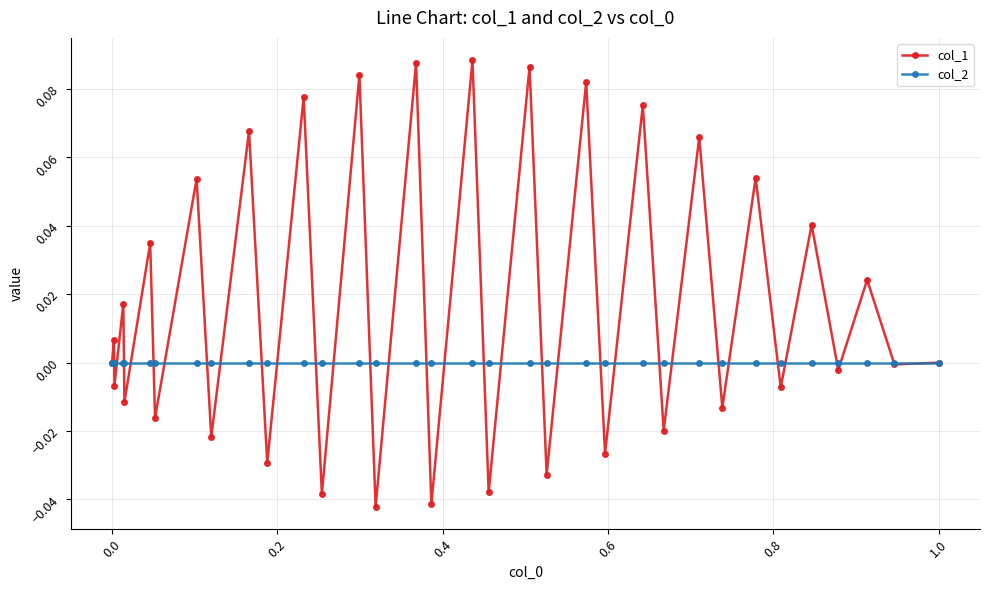

What are all the series names shown in the legend?

col_1, col_2